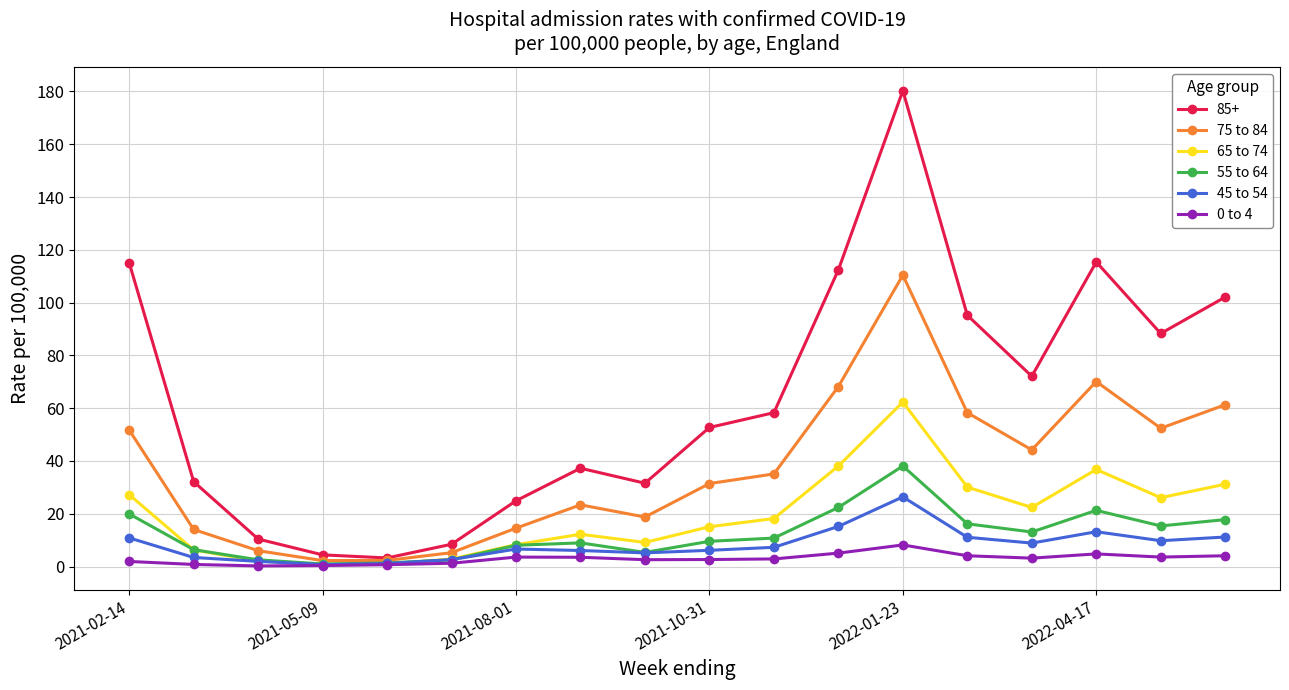

How many values in the 45 to 54 series are below 7?

9